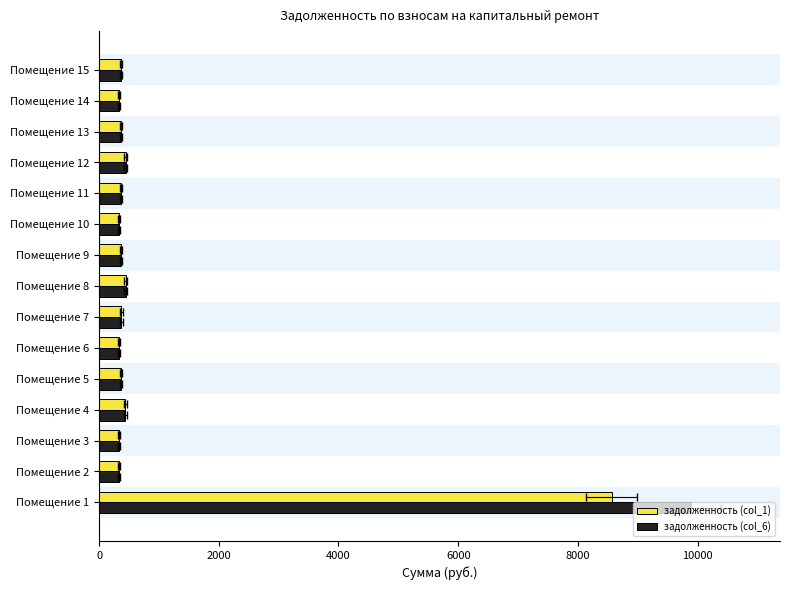

Between Помещение 12 and Помещение 11, which is larger?

Помещение 12